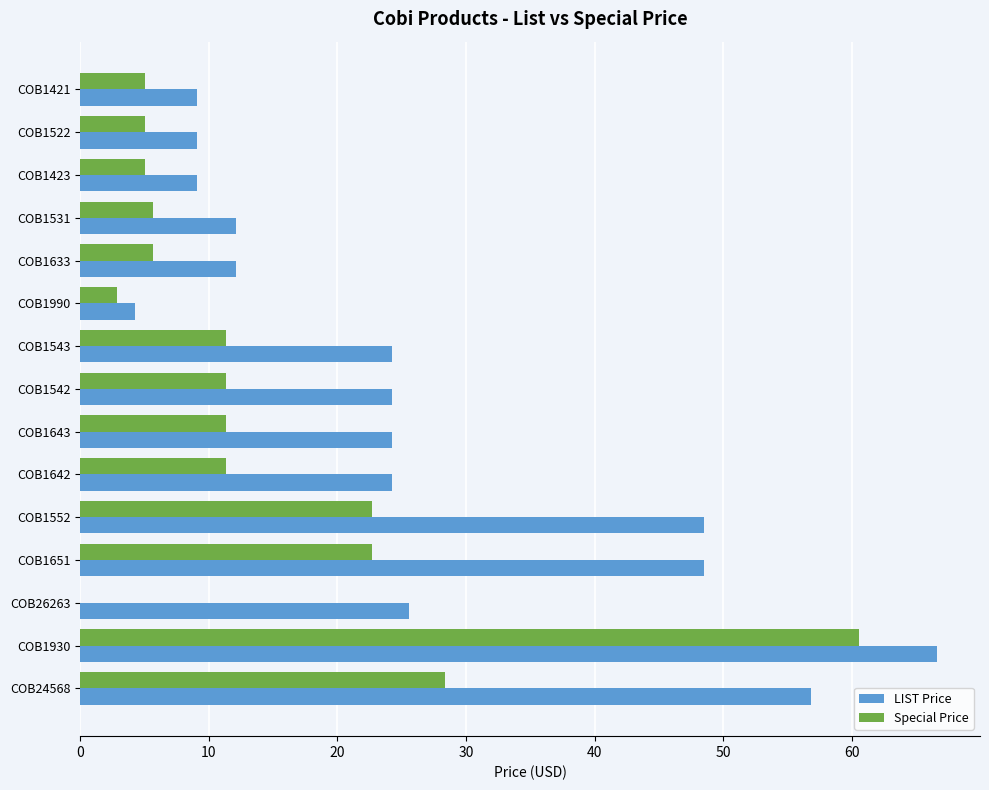

Which series has the largest total across all categories?

LIST Price